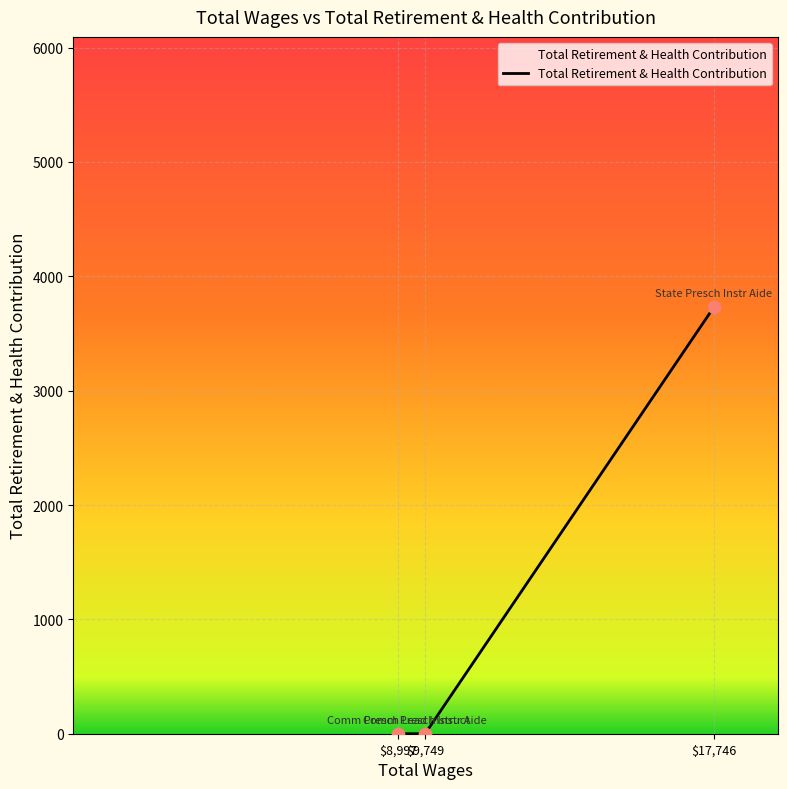

What is the difference between the maximum and minimum values?

3729